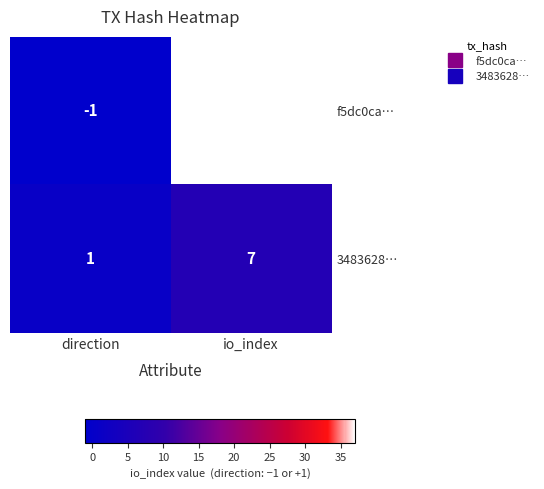

List the series in order of their peak value, lowest first.

3483628…, f5dc0ca…